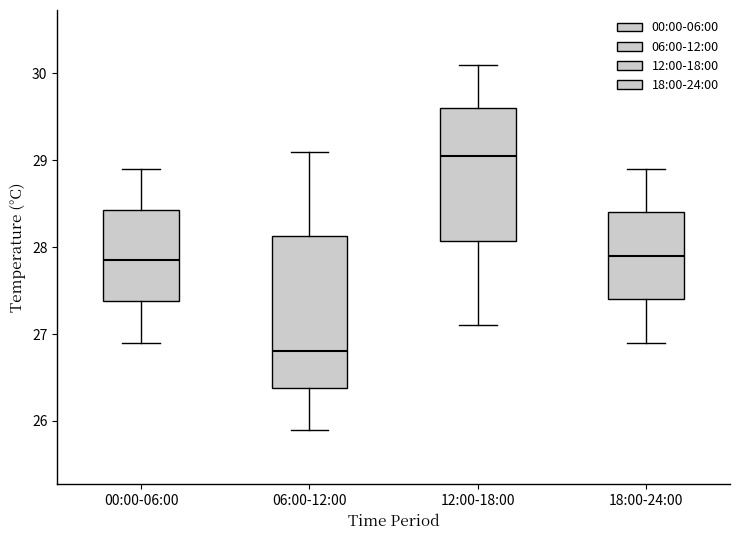

Which box is the tallest, from its lower edge to its upper edge?

06:00-12:00